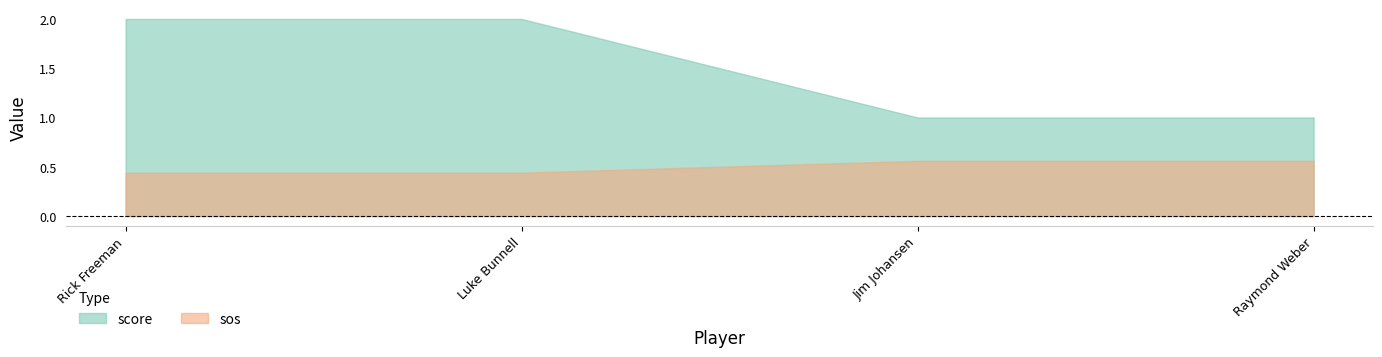

At which category is the sum across all series the highest?

Rick Freeman